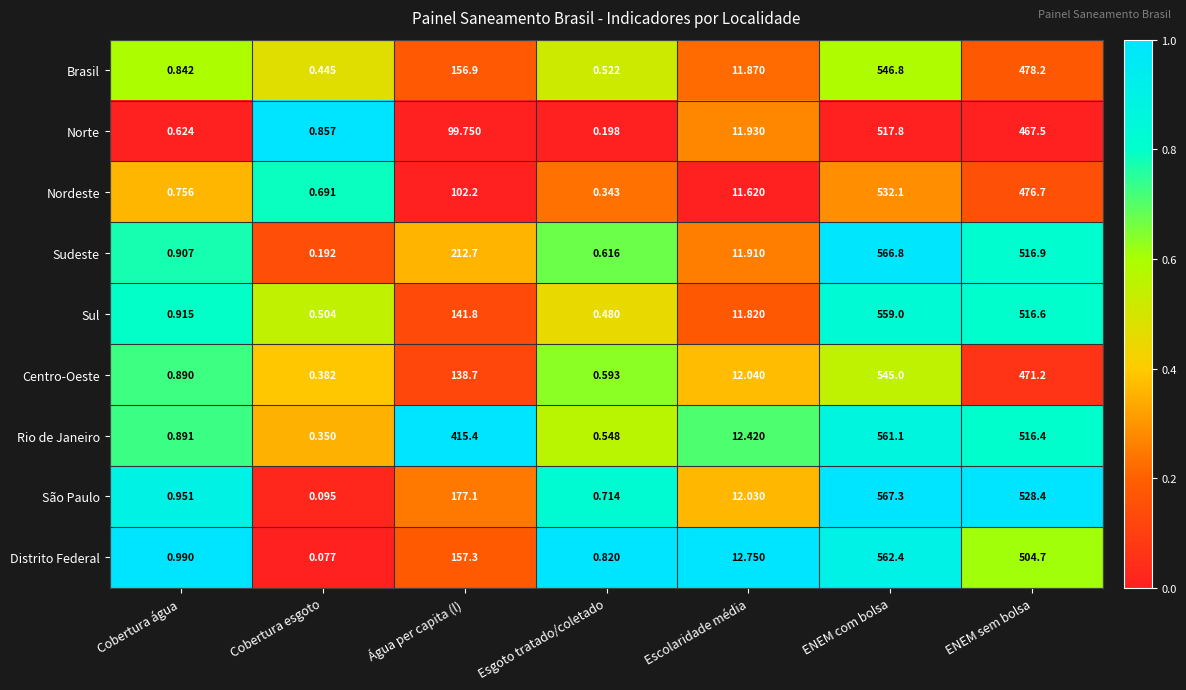

Which series has the largest total across all categories?

Rio de Janeiro